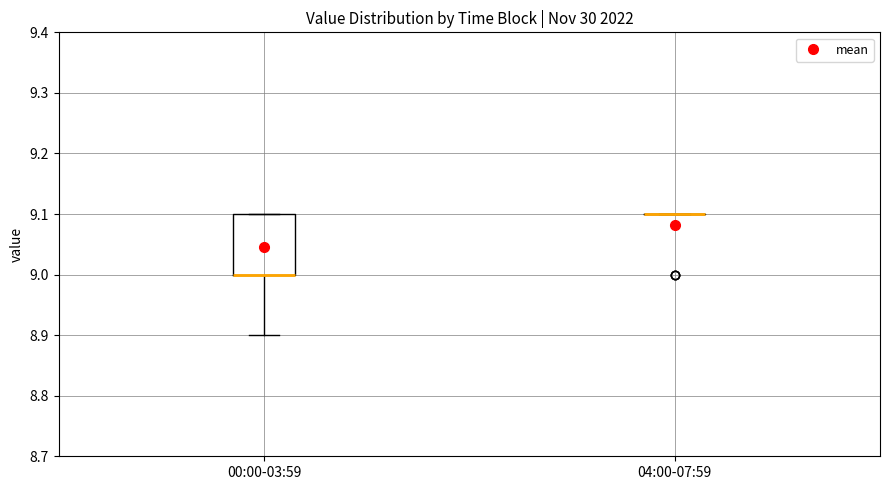

Where is the upper edge of the box for 00:00-03:59 on the y-axis? The values are not printed on the chart, so give them approximately, as read against the axis.

9.1